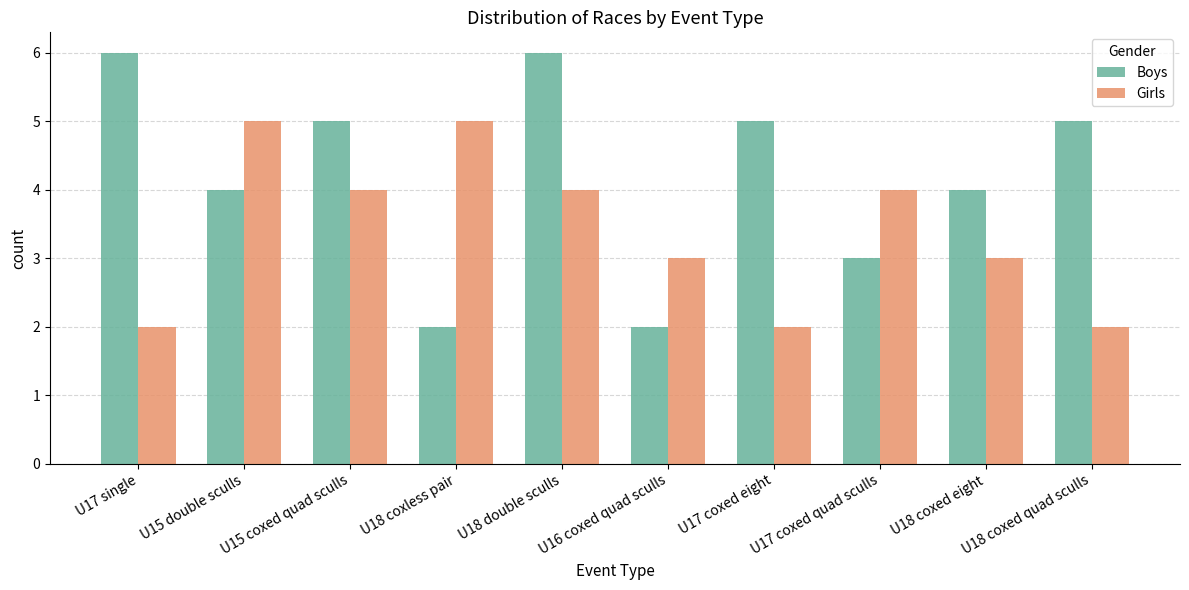

Is it true that Girls equals 1 at U18 coxed quad sculls?

False